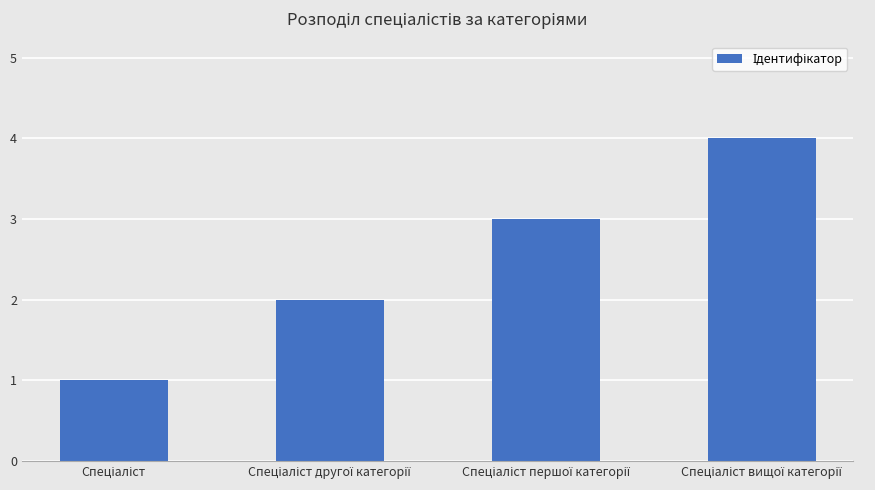

What is the difference between the maximum and minimum values?

3